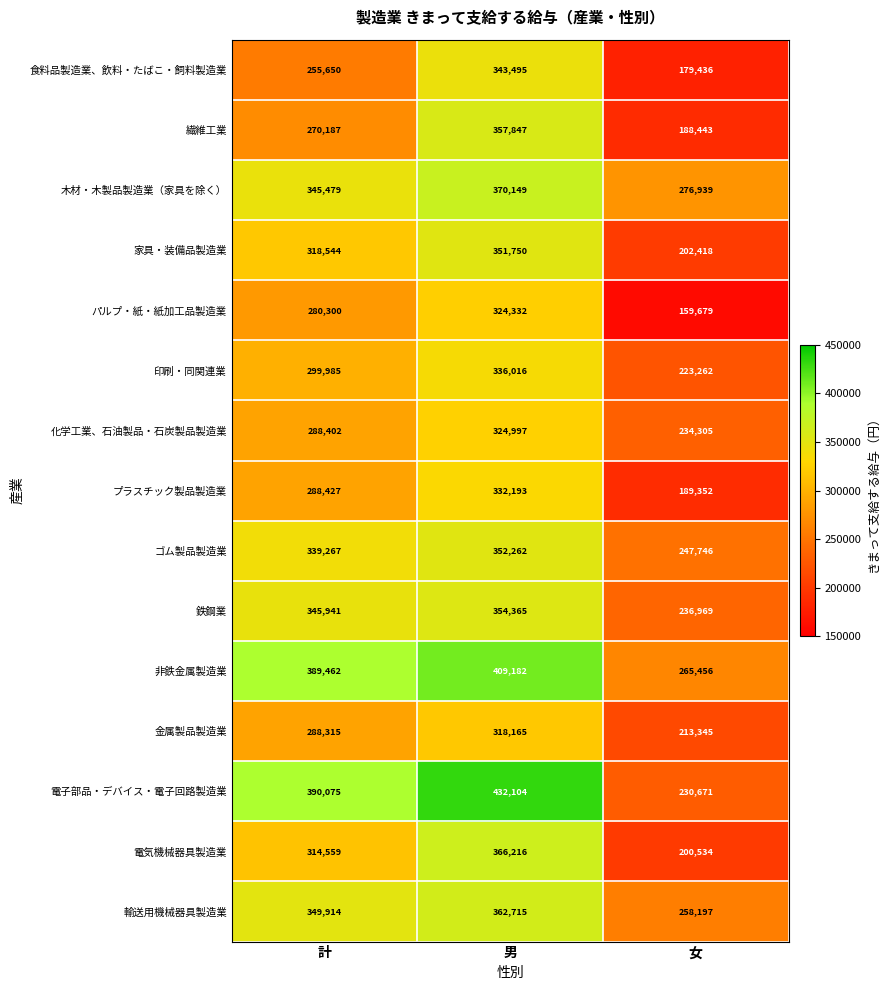

Which series has the largest total across all categories?

非鉄金属製造業